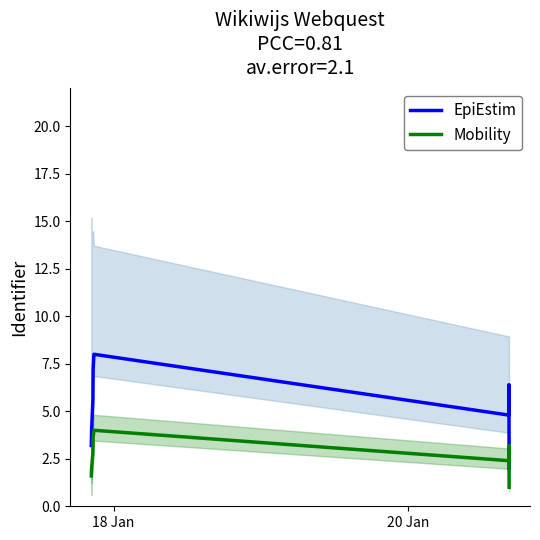

What is the value of the Mobility point at the 2nd from the left?

2.0